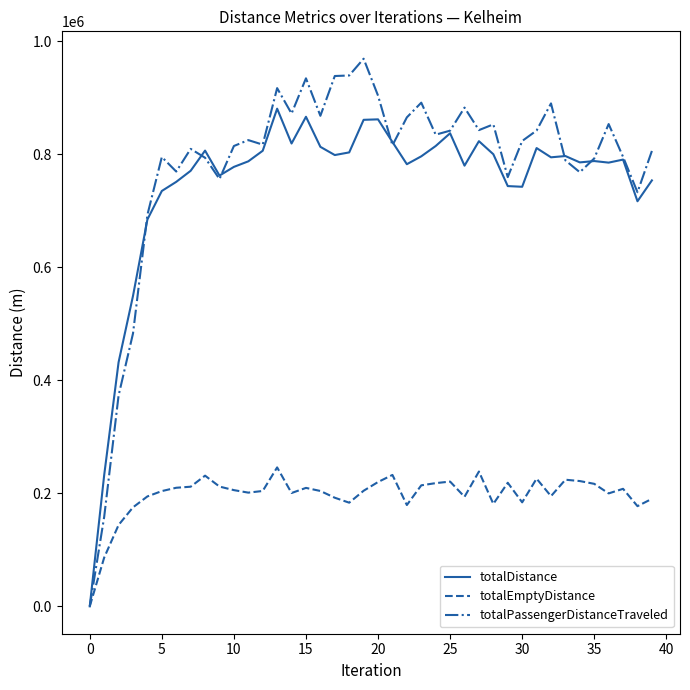

Rank the series by their maximum value, from highest to lowest.

totalPassengerDistanceTraveled, totalDistance, totalEmptyDistance